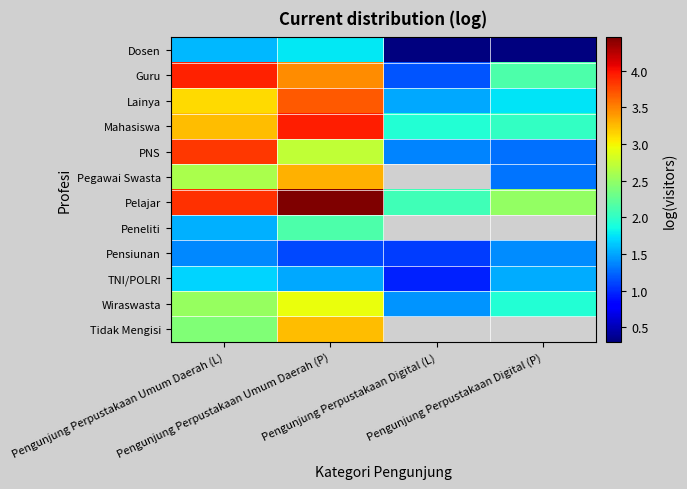

What is the sum of all Guru values?

10.7